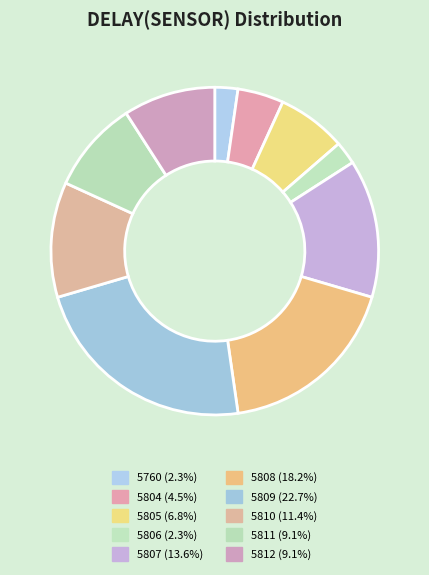

Which slice is the smallest?

5760